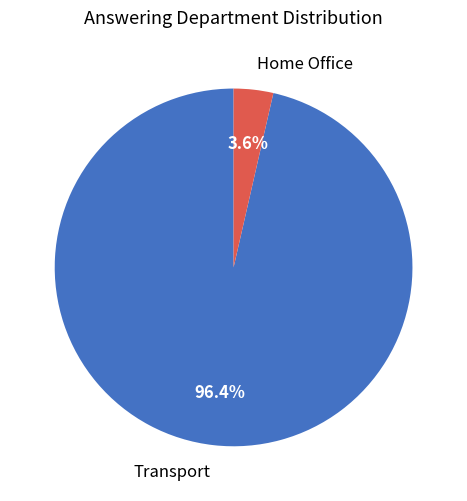

How many segments does this pie chart have?

2